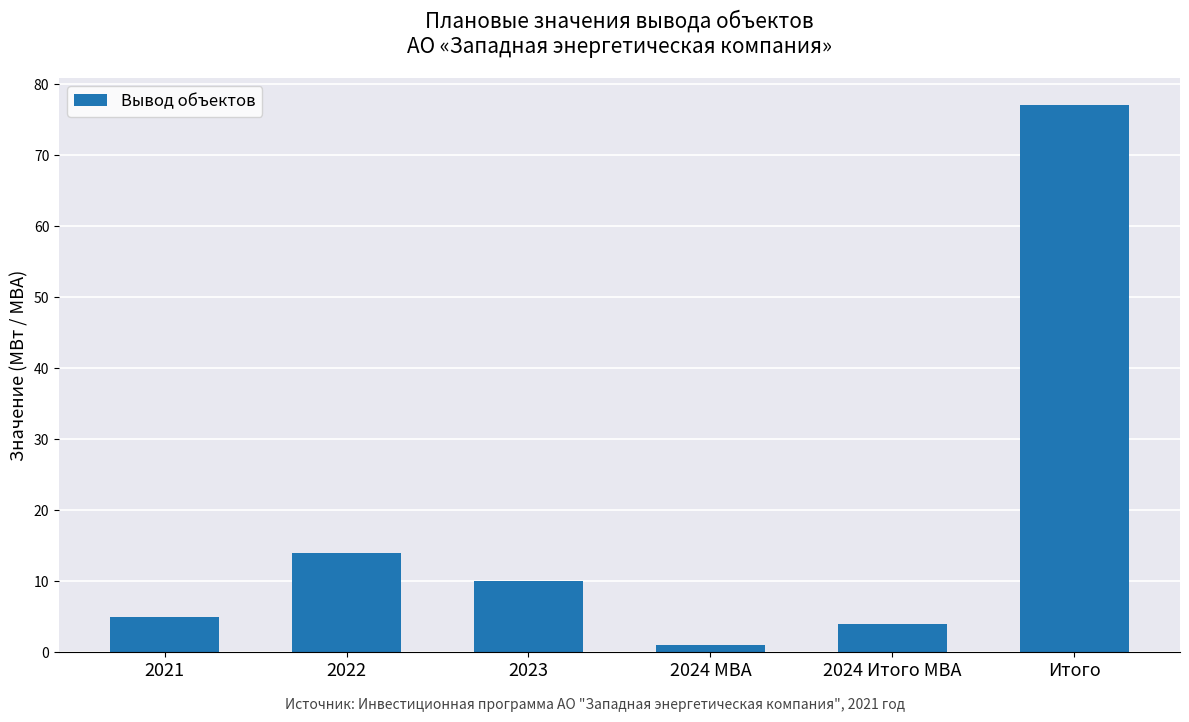

What is the label of the 4th bar from the left?

2024 МВА